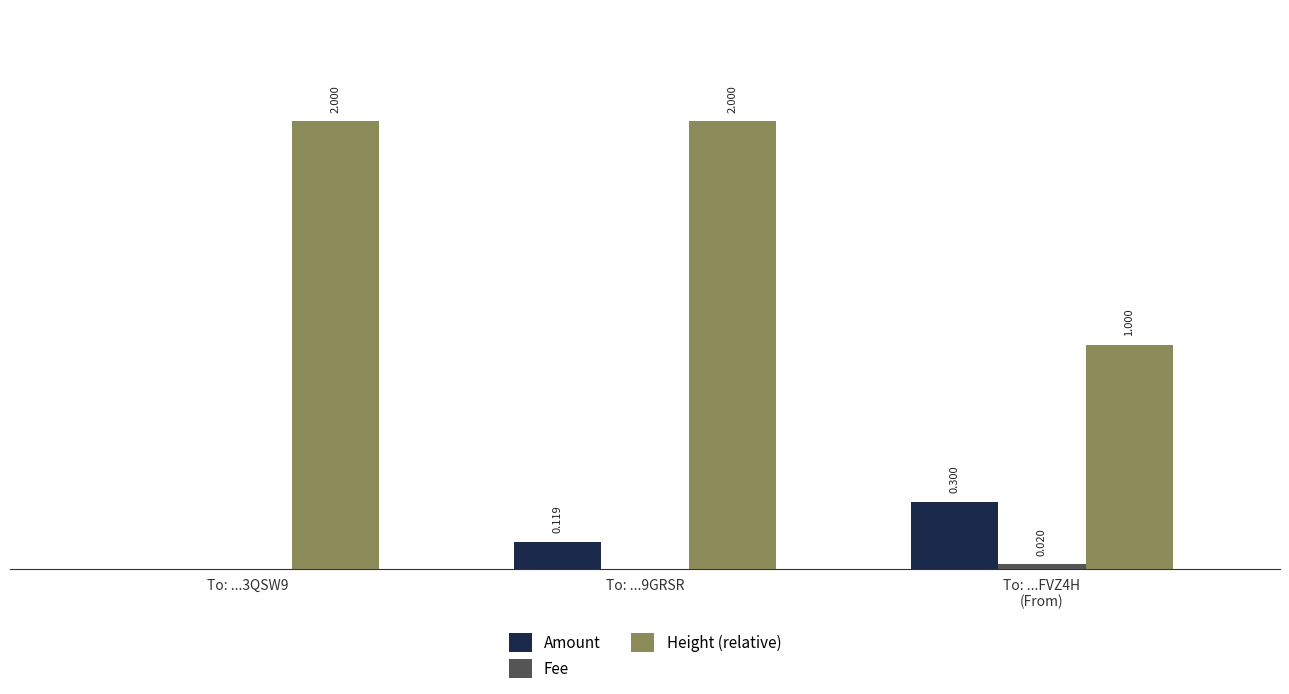

Between To: ...3QSW9 and To: ...9GRSR, which series saw the biggest shift?

Amount